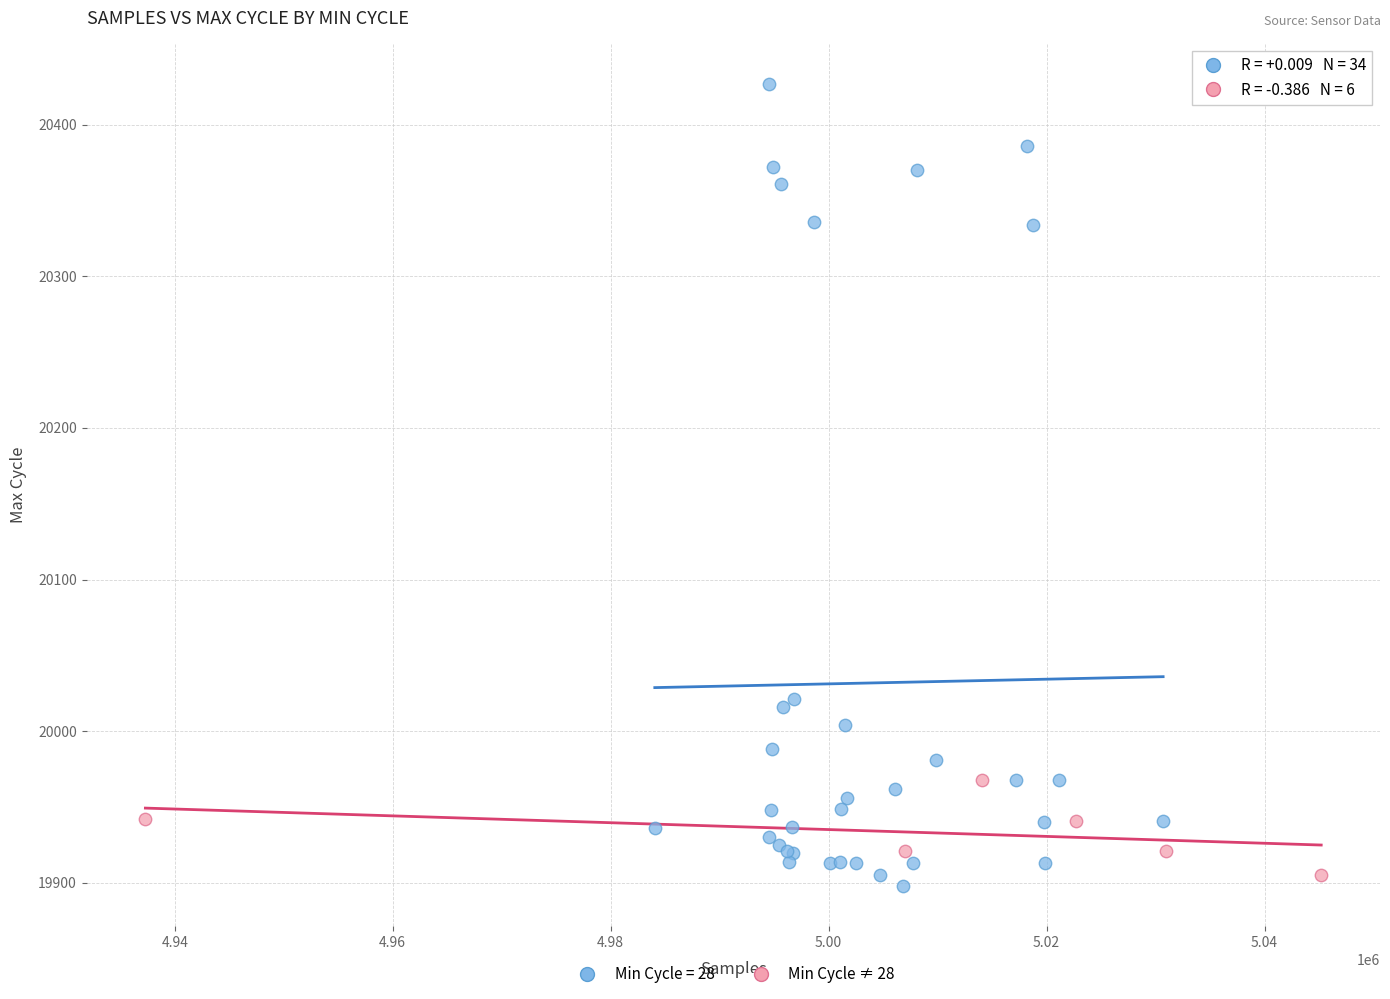

Which series has the widest spread of Y values?

Min Cycle = 28